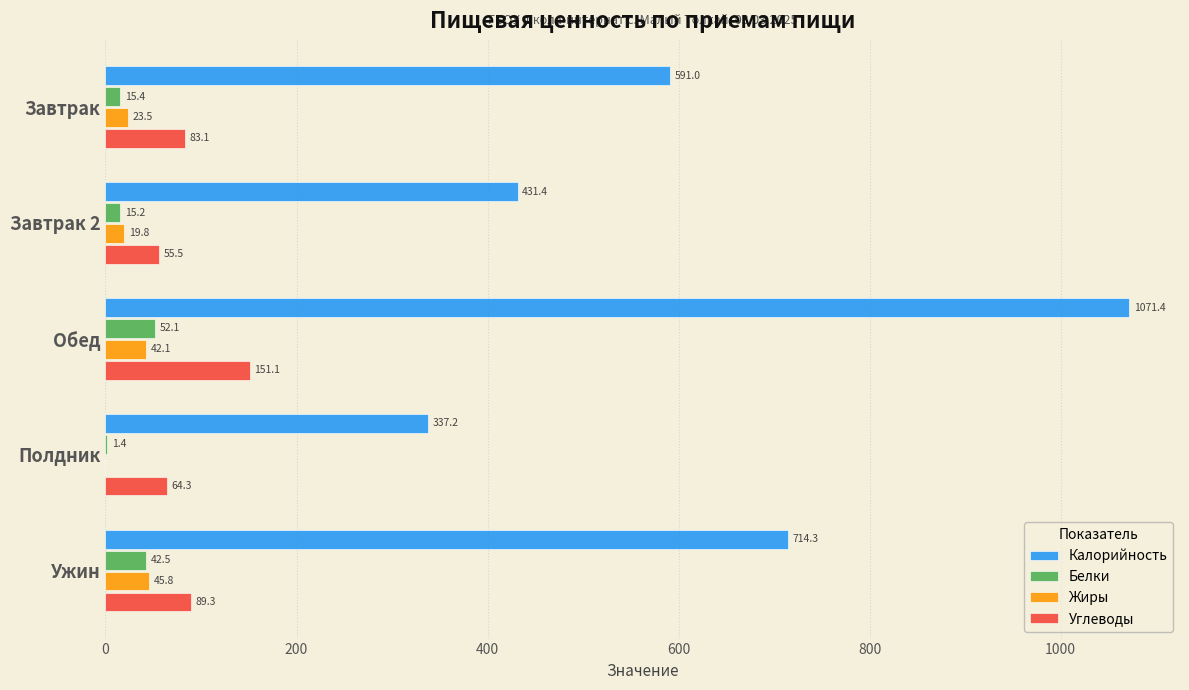

What is the sum of the Калорийность values at Завтрак 2 and Обед?

1502.8